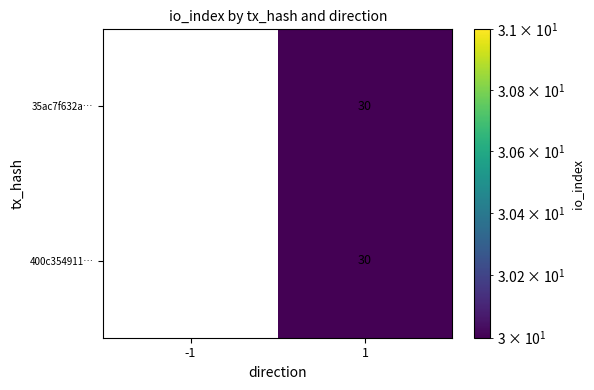

What is the sum of the 400c354911… values at 1 and -1?

30